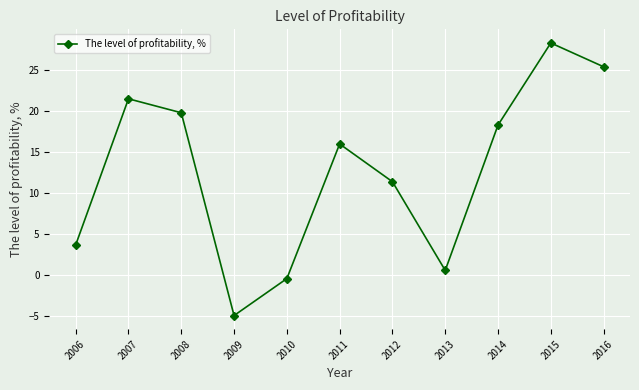

Is it true that the value at 2011 is 21.3?

False